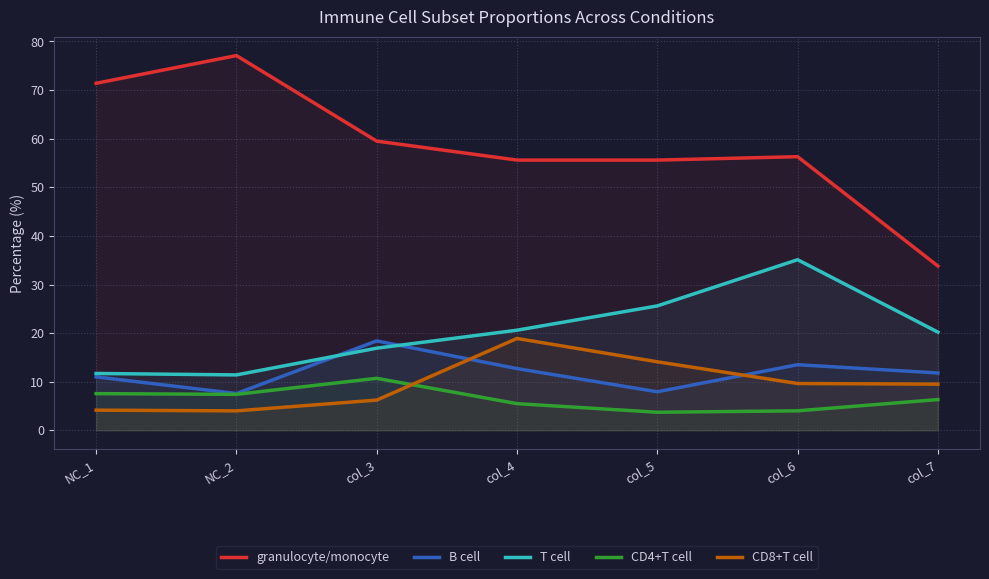

Reading left to right, transcribe all the data shown in this chart.

granulocyte/monocyte: 71.4	77.1	59.5	55.6	55.6	56.3	33.8
B cell: 11.0	7.6	18.4	12.7	7.9	13.5	11.8
T cell: 11.7	11.4	16.9	20.6	25.6	35.1	20.2
CD4+T cell: 7.5	7.4	10.7	5.5	3.7	4.0	6.3
CD8+T cell: 4.2	4.0	6.2	18.9	14.1	9.6	9.5